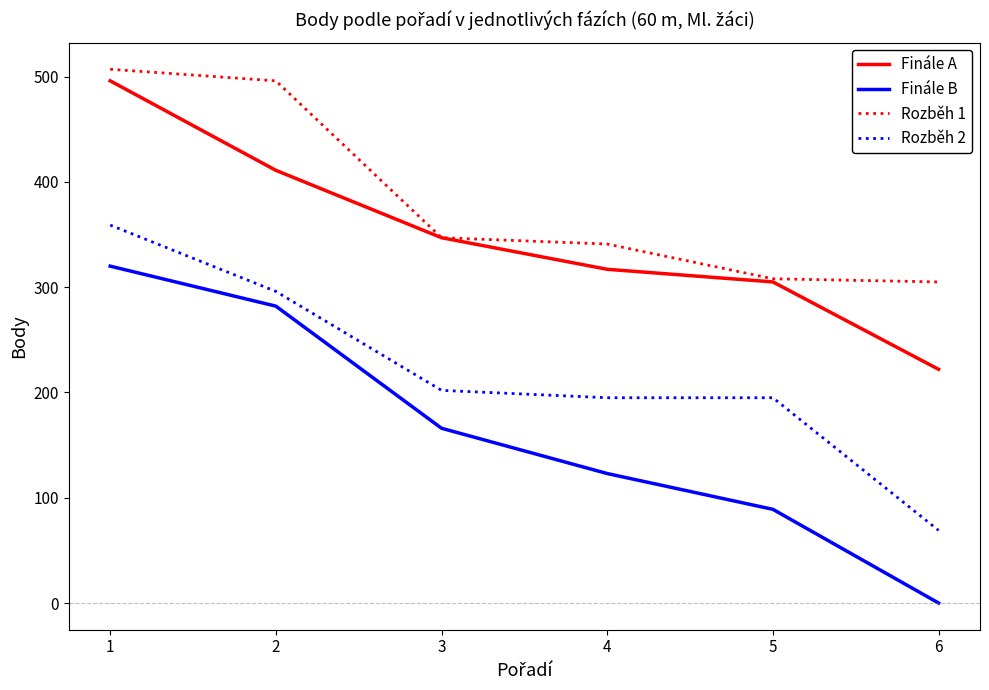

True or false: Finále B and Finále A cross at least once.

False